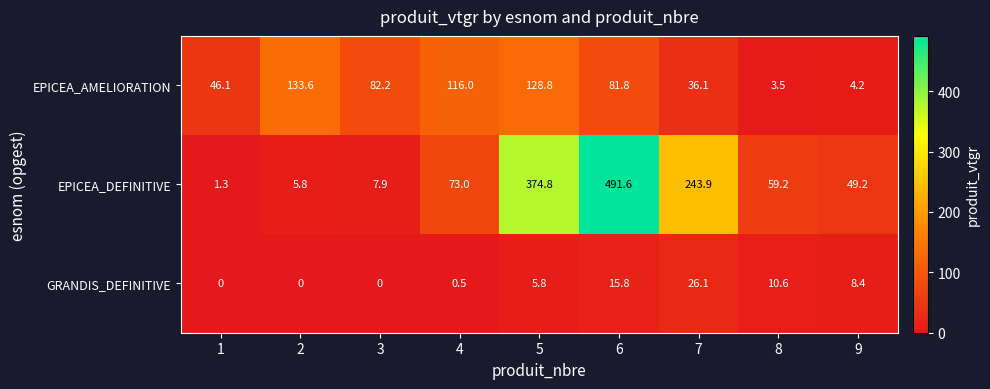

Which series has the widest spread of values?

EPICEA_DEFINITIVE